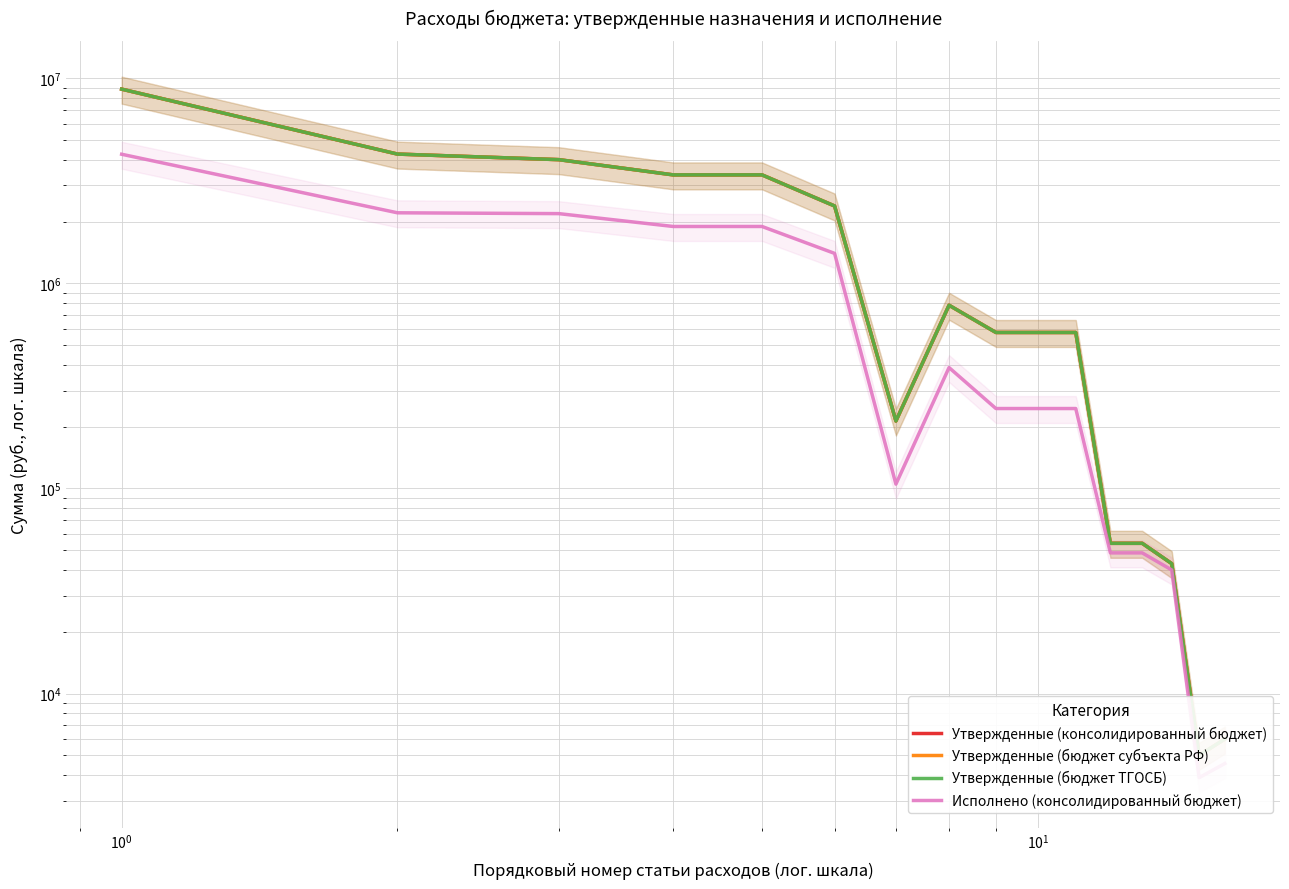

Rank the series by their maximum value, from highest to lowest.

Утвержденные (консолидированный бюджет), Утвержденные (бюджет субъекта РФ), Утвержденные (бюджет ТГОСБ), Исполнено (консолидированный бюджет)